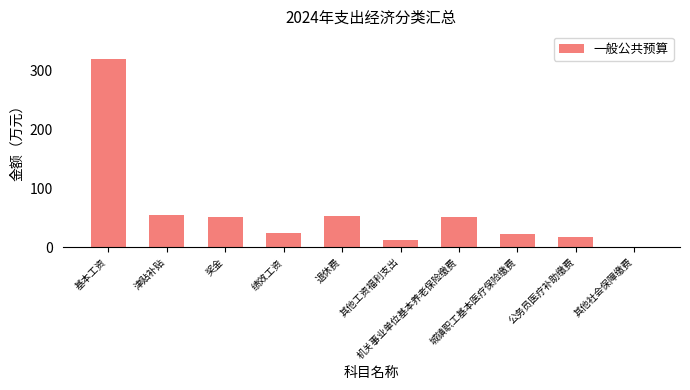

What is the greatest value displayed?

319.4